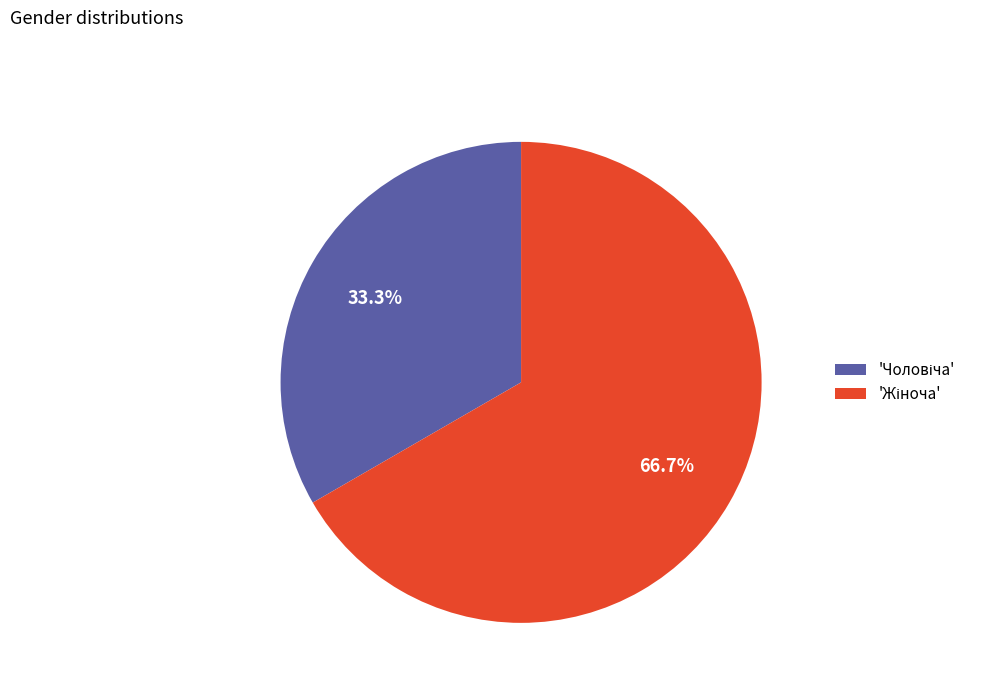

Does any single category account for the majority?

Yes